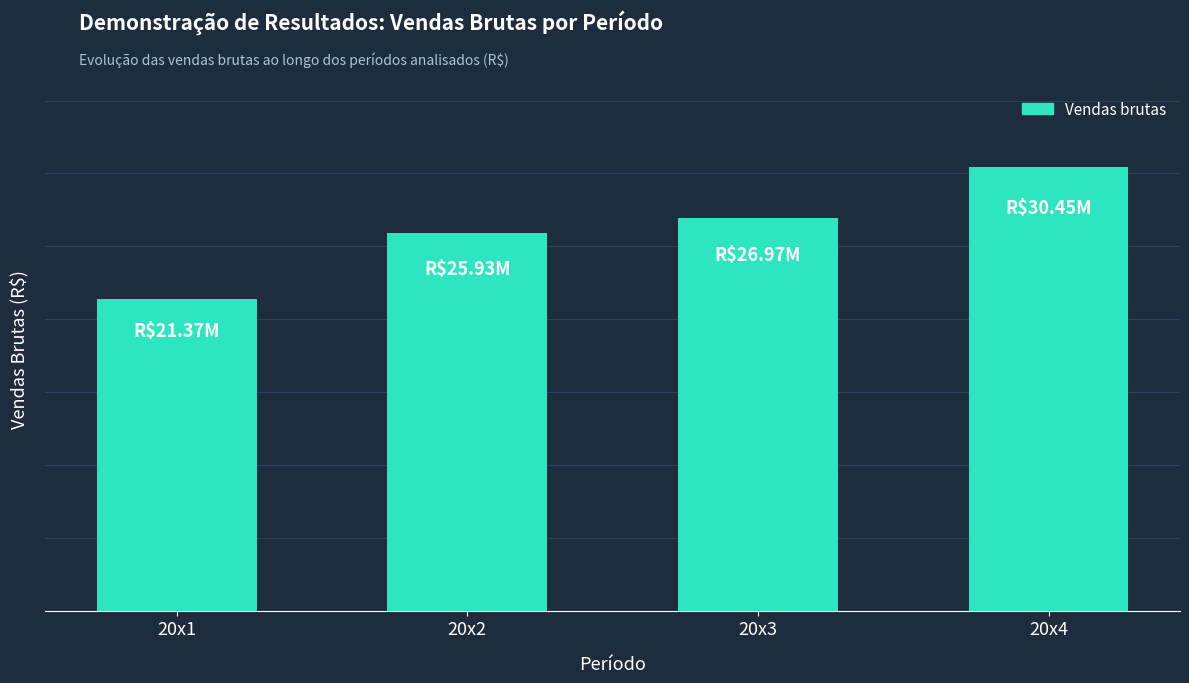

What is the change in value from 20x2 to 20x3?

+1037167